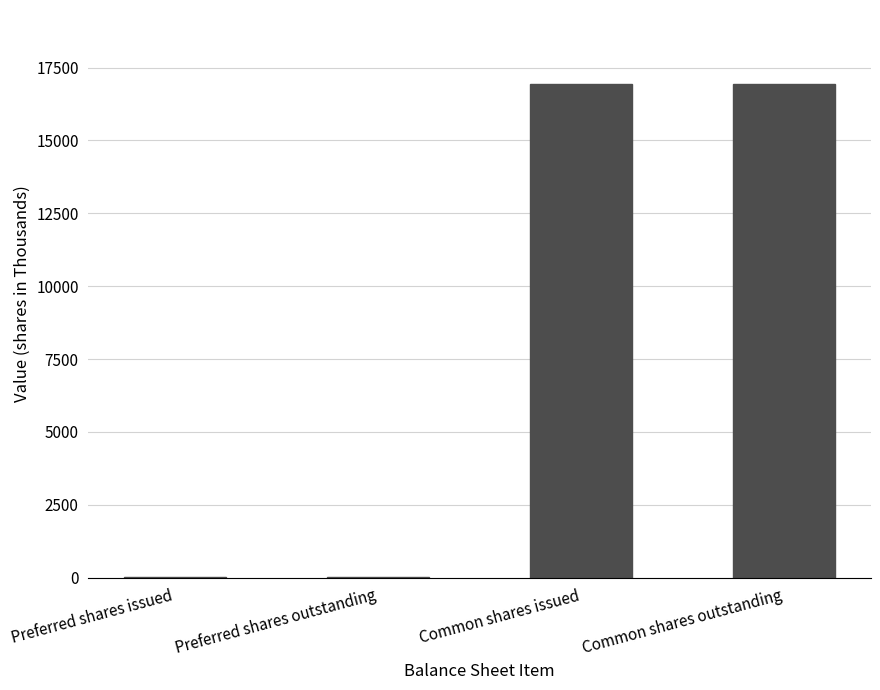

Are the bars horizontal?

No